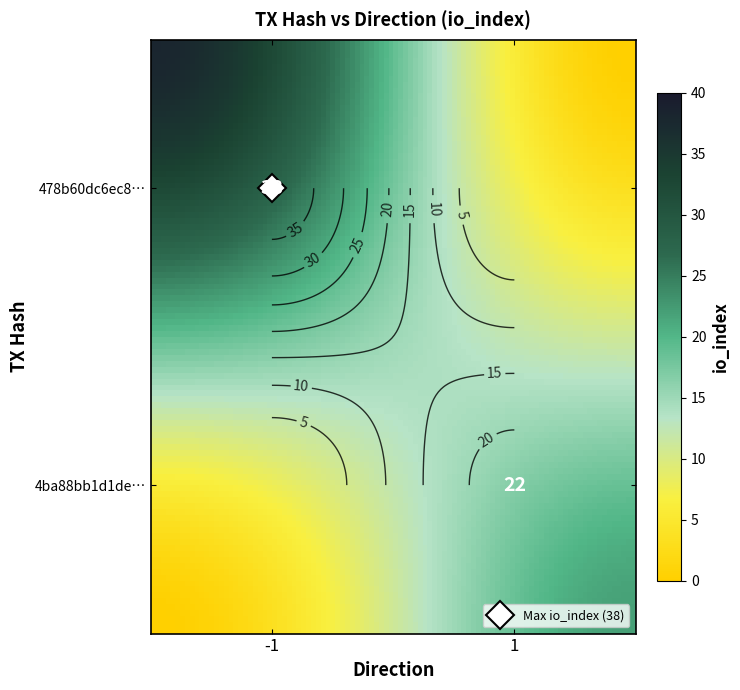

How many 4ba88bb1d1dec5b9c9f32100166a0b8df4a4e45 values are between 1 and 22?

2